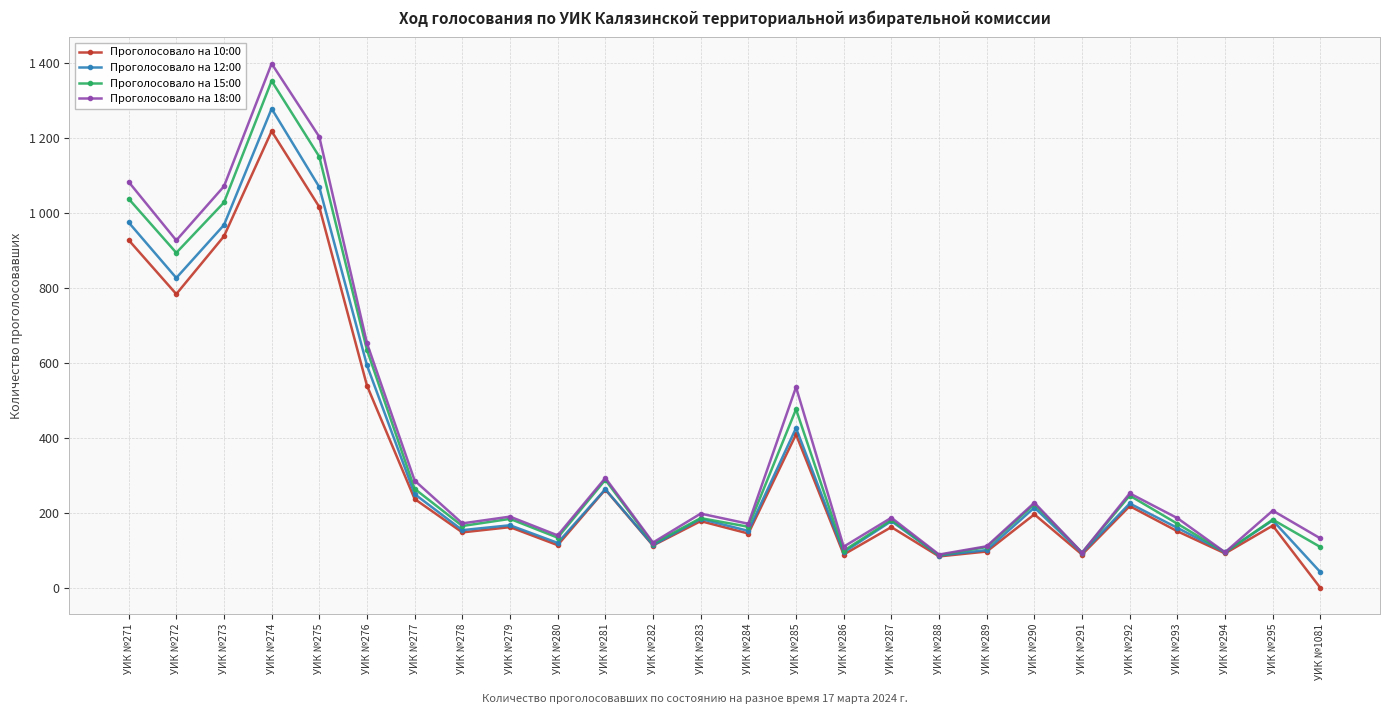

Reading left to right, extract all data points from this chart.

Проголосовало на 10:00: УИК №271=928	УИК №272=784	УИК №273=938	УИК №274=1218	УИК №275=1016	УИК №276=540	УИК №277=238	УИК №278=149	УИК №279=163	УИК №280=115	УИК №281=263	УИК №282=114	УИК №283=179	УИК №284=146	УИК №285=410	УИК №286=90	УИК №287=163	УИК №288=85	УИК №289=98	УИК №290=197	УИК №291=90	УИК №292=219	УИК №293=152	УИК №294=93	УИК №295=167	УИК №1081=1
Проголосовало на 12:00: УИК №271=975	УИК №272=827	УИК №273=968	УИК №274=1278	УИК №275=1069	УИК №276=594	УИК №277=251	УИК №278=155	УИК №279=168	УИК №280=121	УИК №281=264	УИК №282=115	УИК №283=185	УИК №284=153	УИК №285=427	УИК №286=96	УИК №287=179	УИК №288=87	УИК №289=102	УИК №290=215	УИК №291=94	УИК №292=226	УИК №293=161	УИК №294=96	УИК №295=181	УИК №1081=43
Проголосовало на 15:00: УИК №271=1038	УИК №272=894	УИК №273=1028	УИК №274=1352	УИК №275=1150	УИК №276=635	УИК №277=265	УИК №278=166	УИК №279=185	УИК №280=135	УИК №281=289	УИК №282=119	УИК №283=187	УИК №284=164	УИК №285=477	УИК №286=100	УИК №287=182	УИК №288=88	УИК №289=110	УИК №290=224	УИК №291=95	УИК №292=247	УИК №293=172	УИК №294=96	УИК №295=183	УИК №1081=110
Проголосовало на 18:00: УИК №271=1083	УИК №272=927	УИК №273=1071	УИК №274=1398	УИК №275=1203	УИК №276=653	УИК №277=287	УИК №278=173	УИК №279=191	УИК №280=141	УИК №281=294	УИК №282=122	УИК №283=199	УИК №284=172	УИК №285=536	УИК №286=111	УИК №287=188	УИК №288=90	УИК №289=112	УИК №290=228	УИК №291=95	УИК №292=253	УИК №293=187	УИК №294=96	УИК №295=207	УИК №1081=133